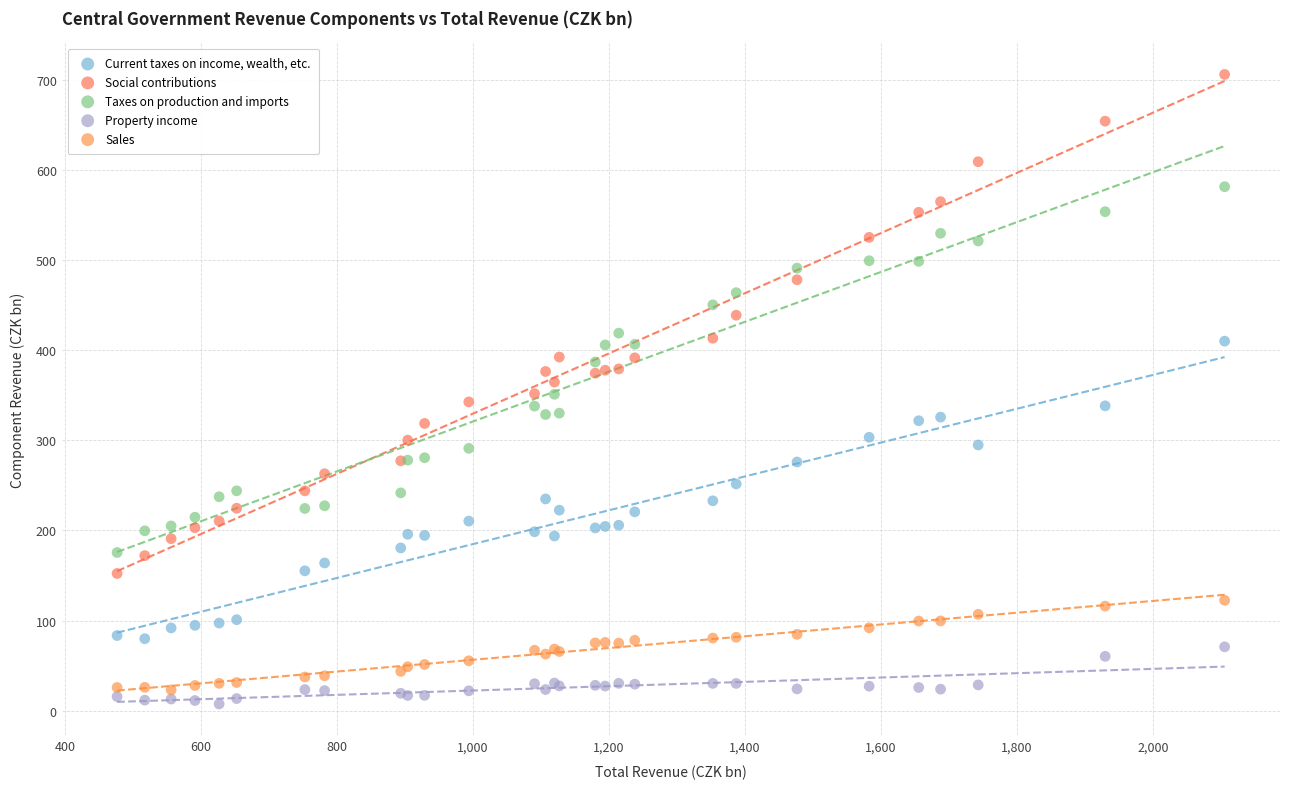

Which series reaches the maximum Y coordinate?

Social contributions